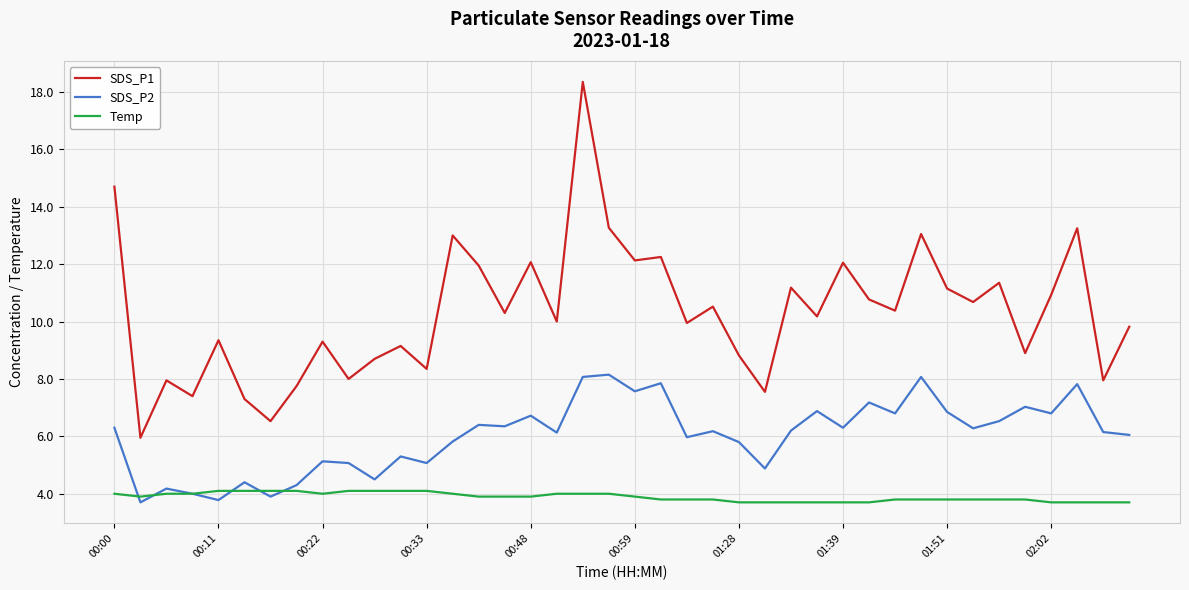

True or false: SDS_P1 and SDS_P2 cross at least once.

False